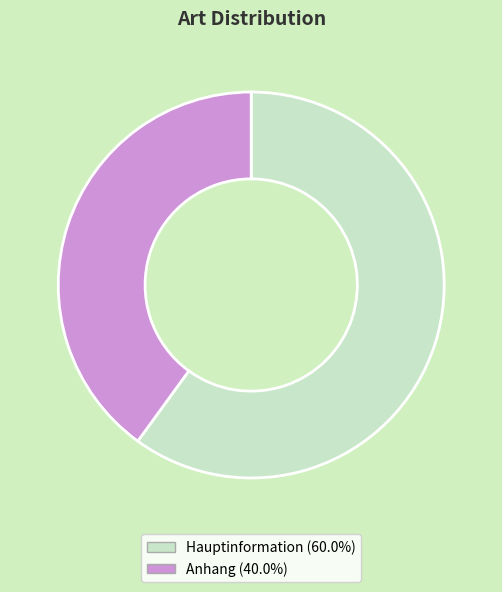

Which slice is the smallest?

Anhang